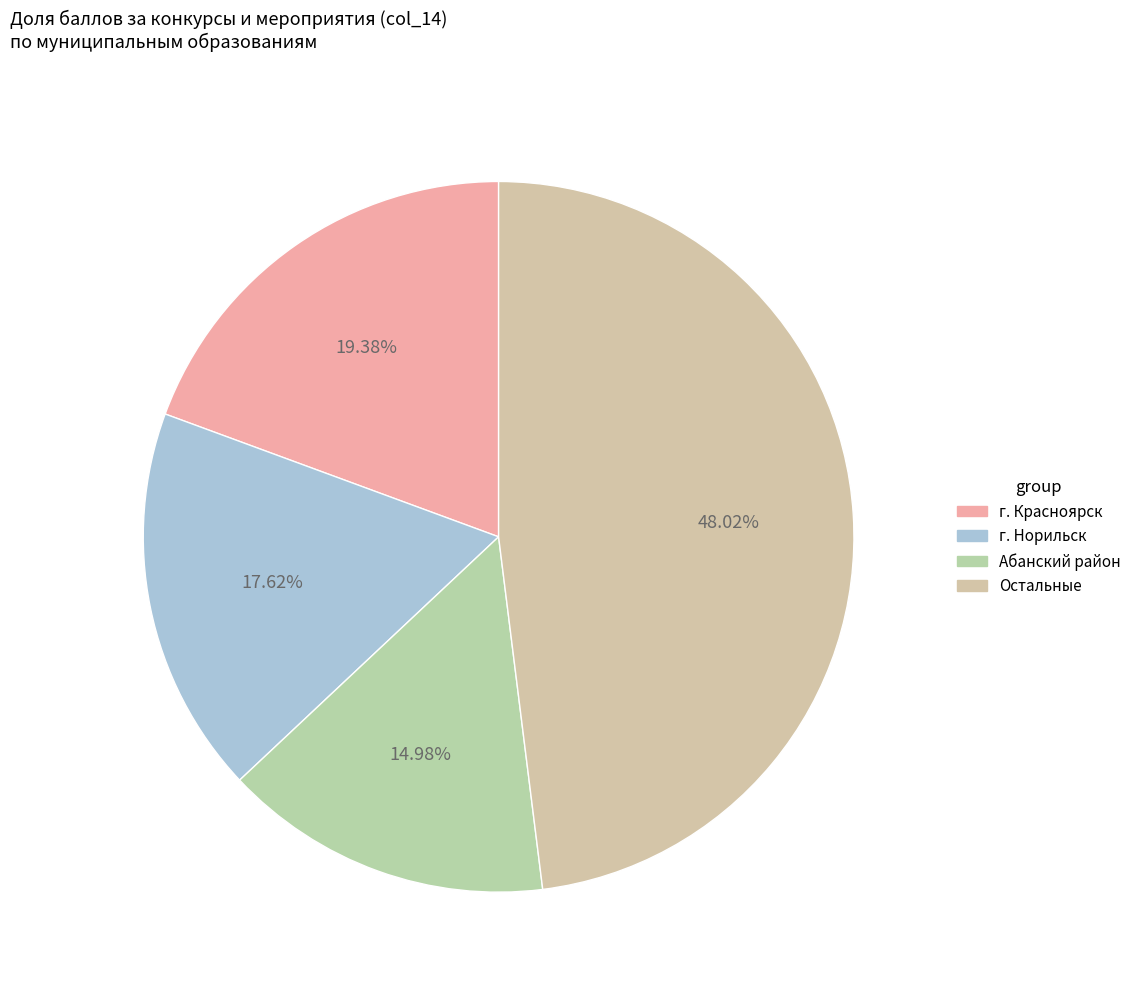

How many segments does this pie chart have?

4